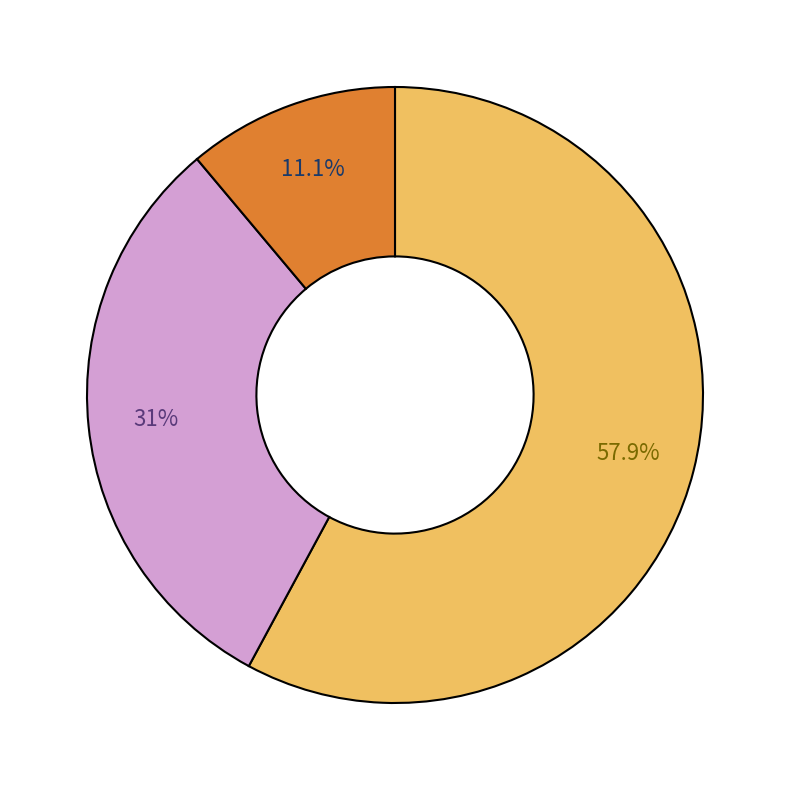

Is there any slice that represents more than half of the pie?

Yes